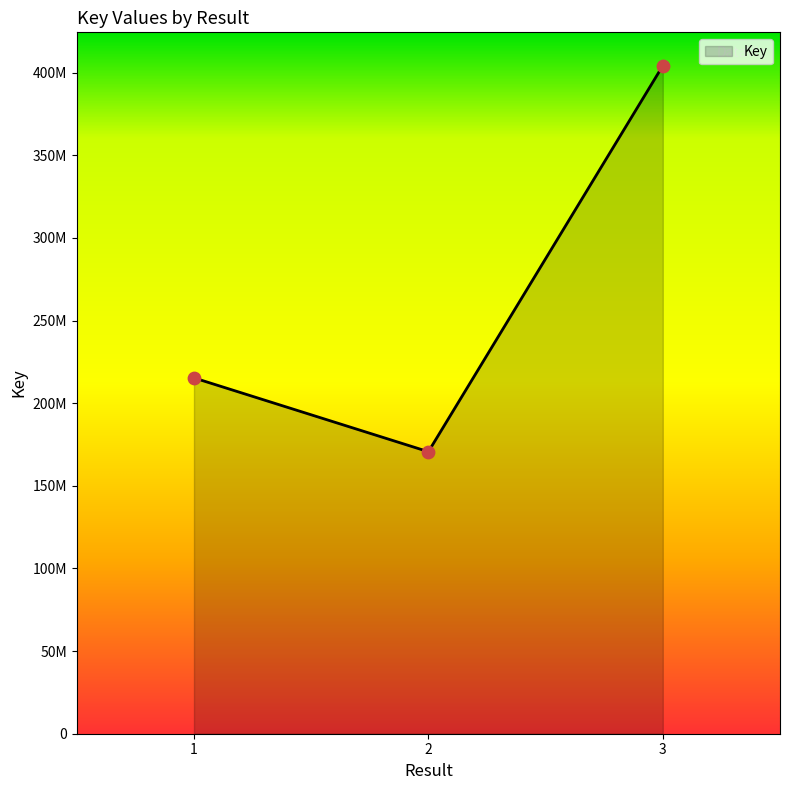

Between 2 and 1, which is larger?

1